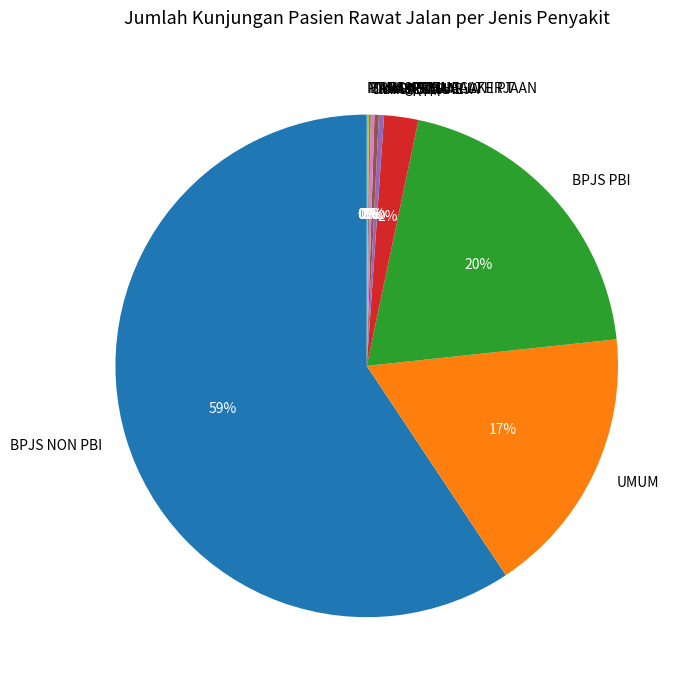

Approximately how many times larger is the value at BPJS PBI compared to JASA RAHARJA?

60.0